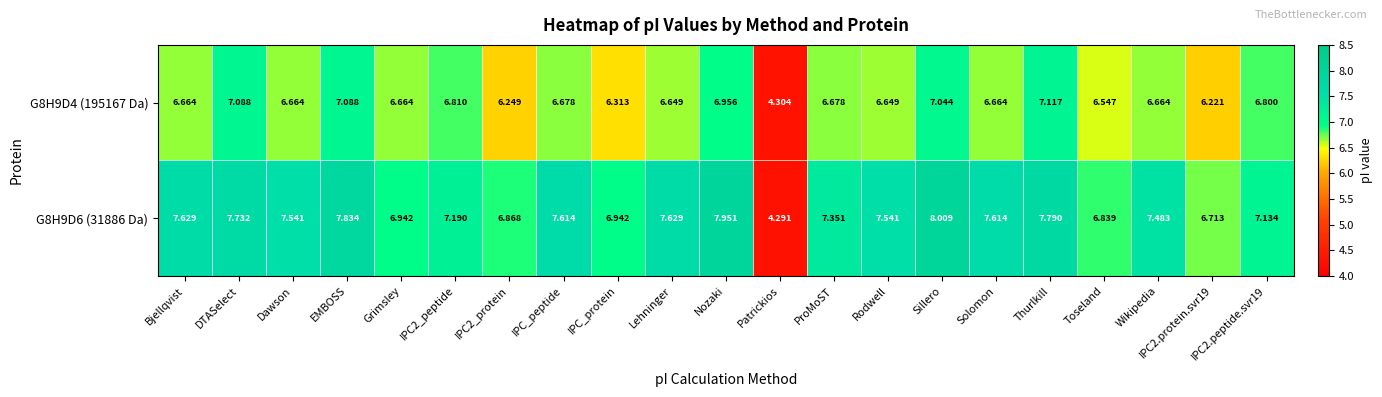

Is the value of G8H9D4 (195167 Da) at IPC2_peptide greater than the value of G8H9D6 (31886 Da) at Thurlkill?

No